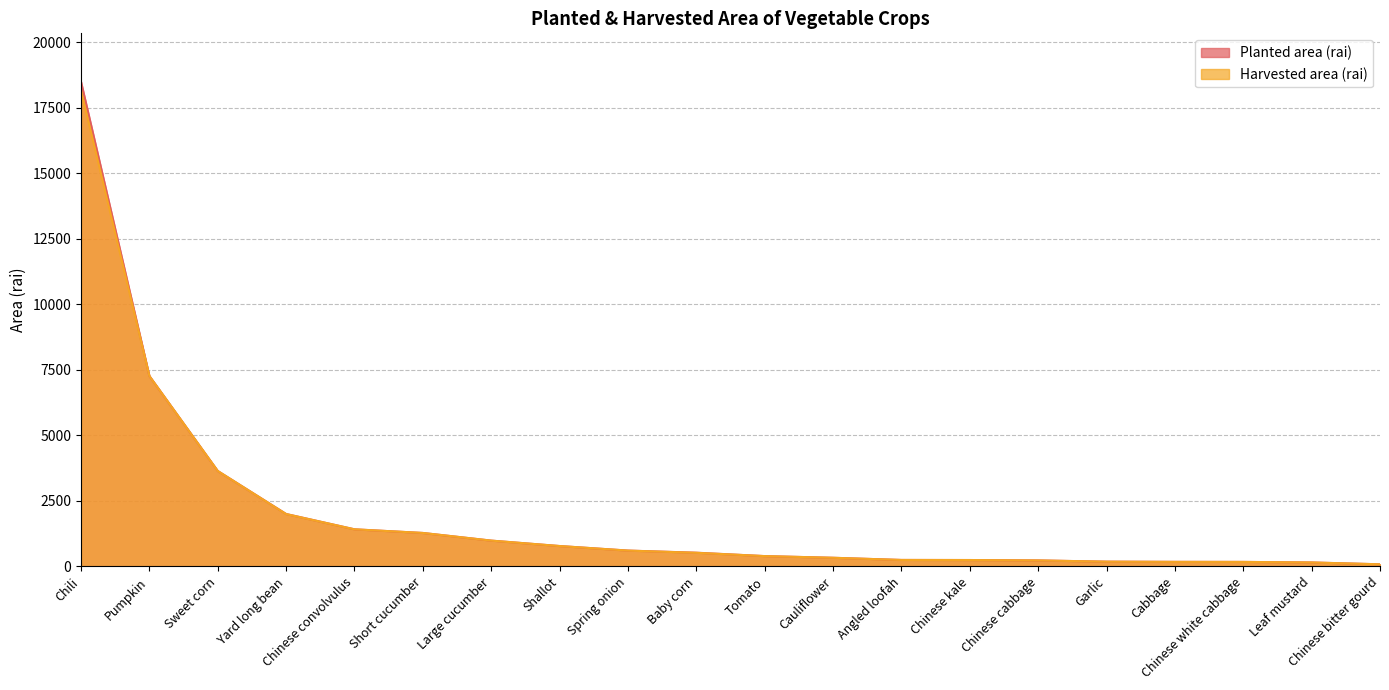

What is the sum of the Planted area (rai) values at Pumpkin and Angled loofah?

7512.3